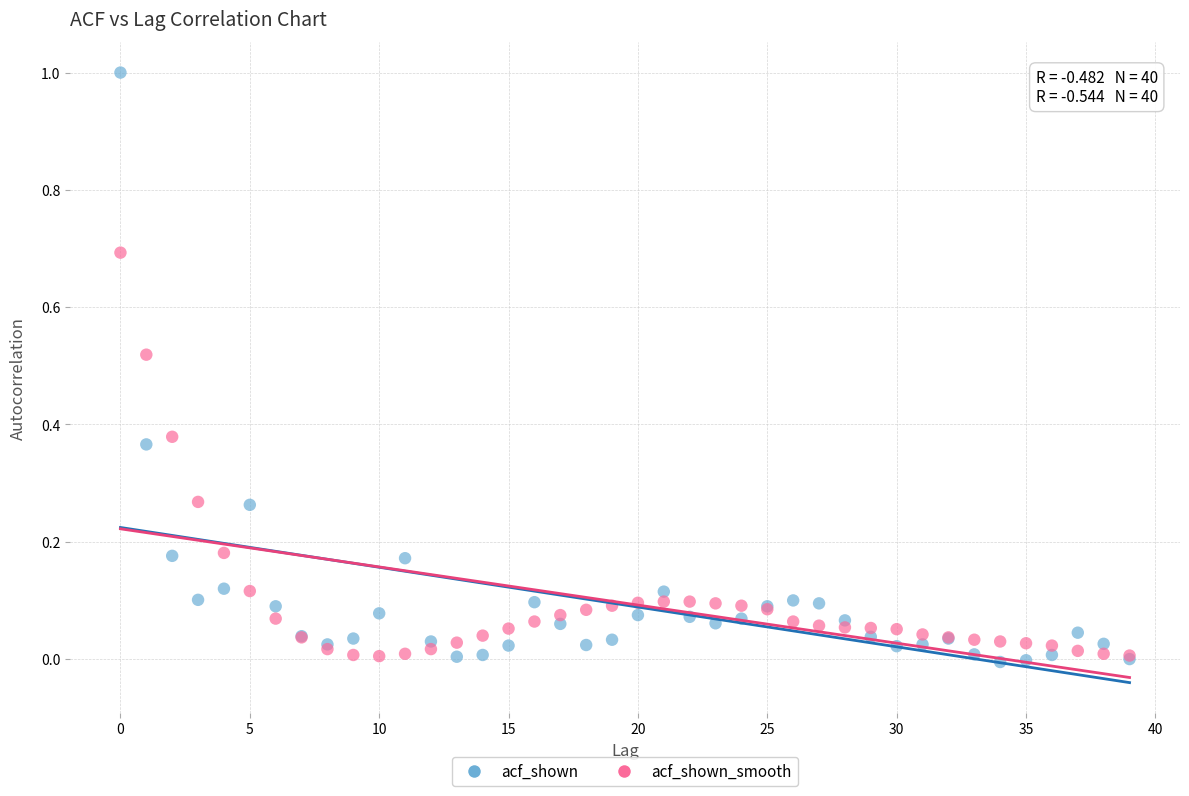

What are all the series names shown in the legend?

acf_shown, acf_shown_smooth